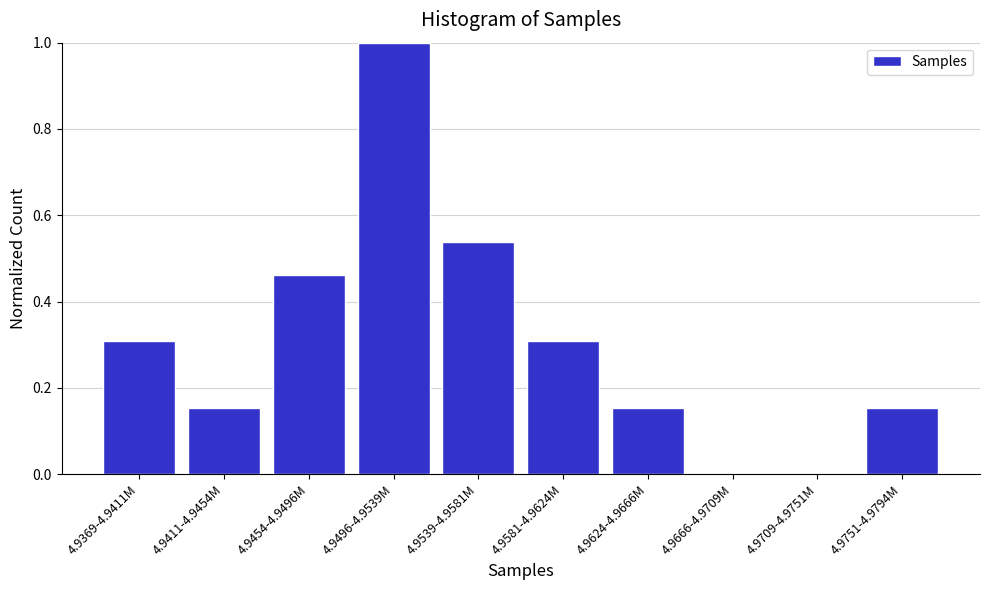

The chart shows a value of 0.3 at 4.9539-4.9581M. True or false?

False